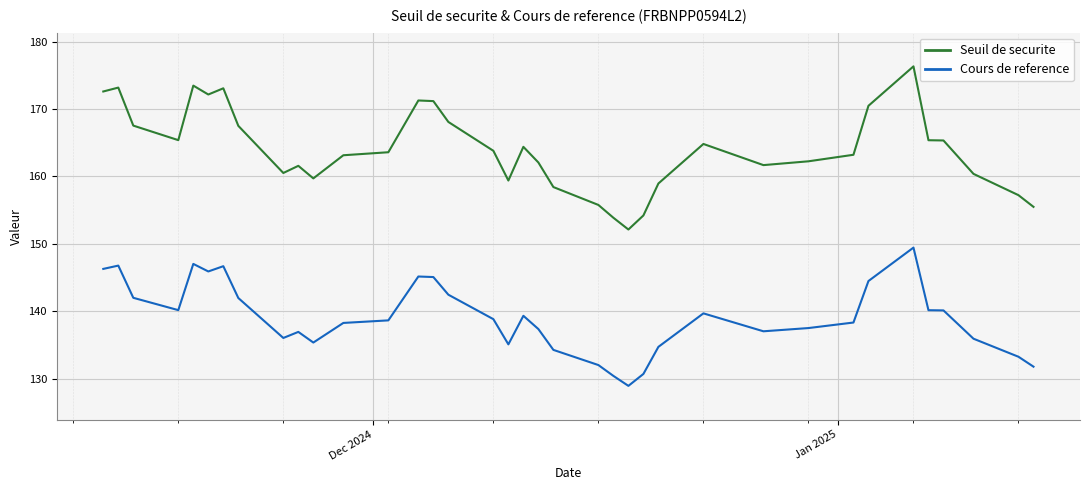

True or false: Seuil de securite and Cours de reference intersect in this chart.

False